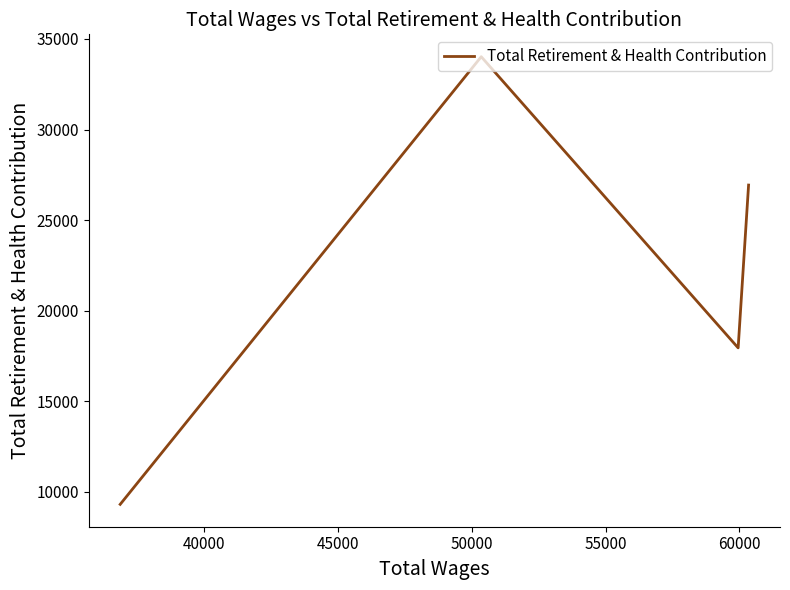

What is the difference between the maximum and minimum values?

24703